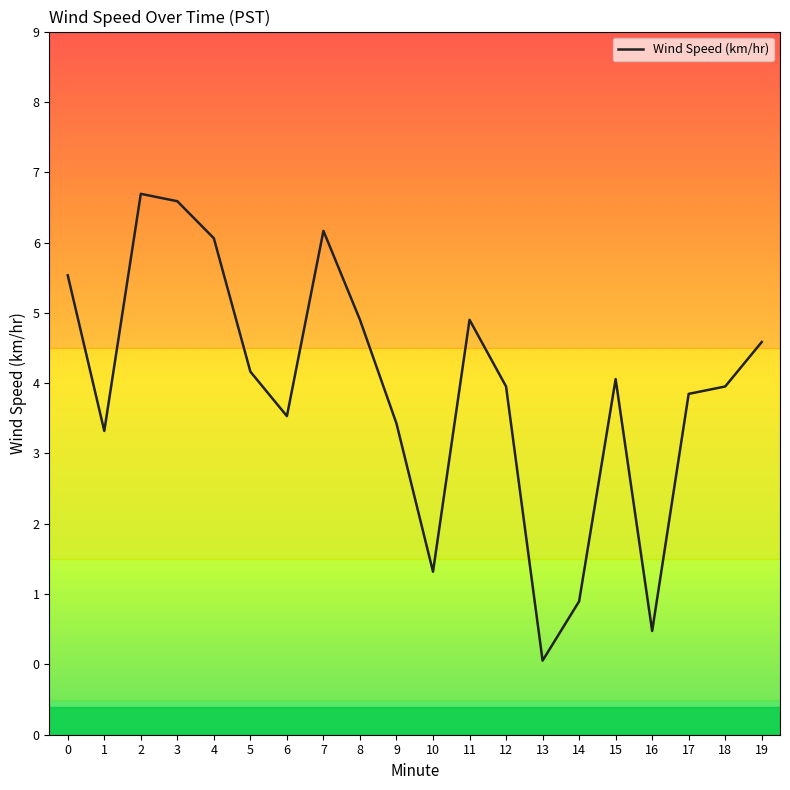

What is the difference between the maximum and second lowest values?

5.9